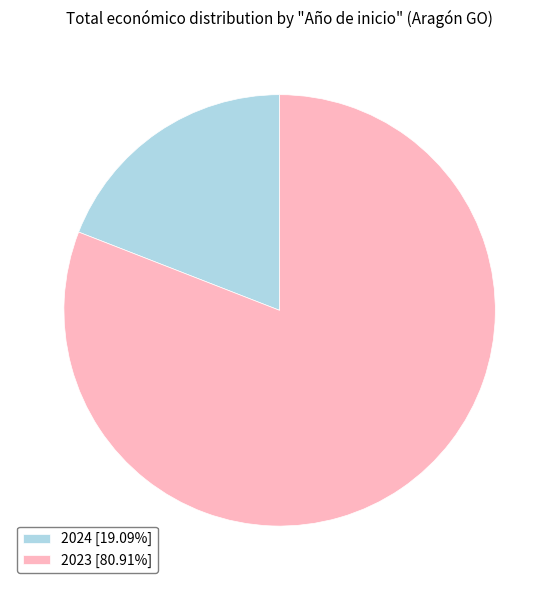

Is there any slice that represents more than half of the pie?

Yes